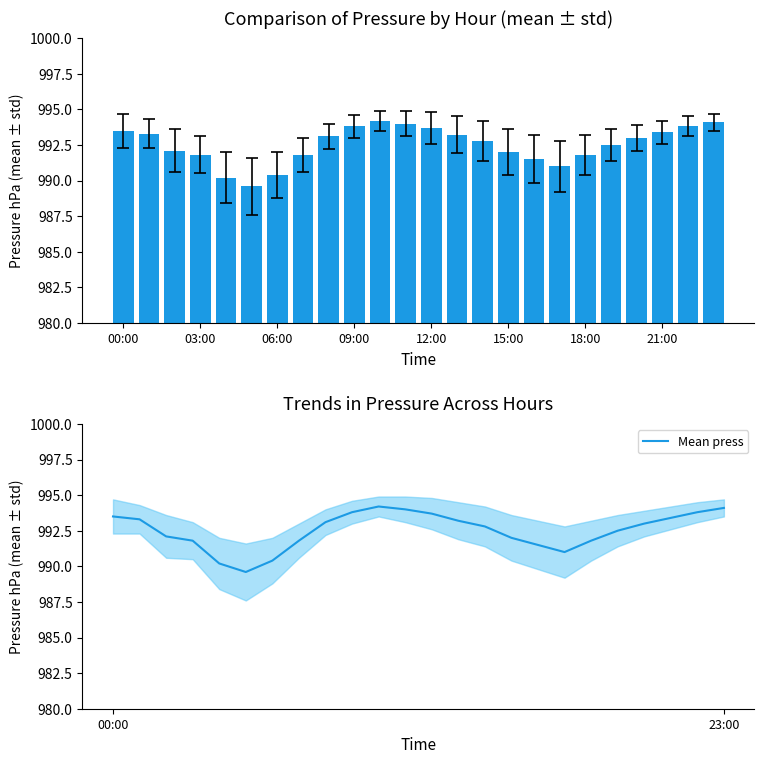

Reading left to right, extract all data points from this chart.

press: 993.5	993.3	992.1	991.8	990.2	989.6	990.4	991.8	993.1	993.8	994.2	994.0	993.7	993.2	992.8	992.0	991.5	991.0	991.8	992.5	993.0	993.4	993.8	994.1
Mean press: 993.5	993.3	992.1	991.8	990.2	989.6	990.4	991.8	993.1	993.8	994.2	994.0	993.7	993.2	992.8	992.0	991.5	991.0	991.8	992.5	993.0	993.4	993.8	994.1